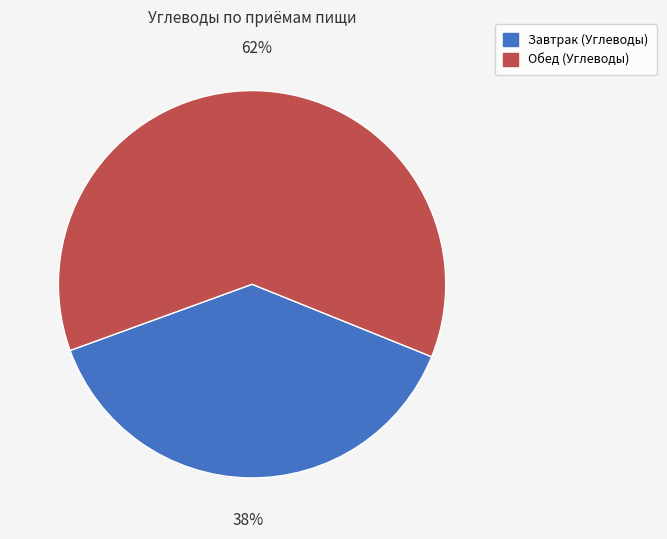

Is it true that Завтрак (Углеводы) is 38% of the pie?

True